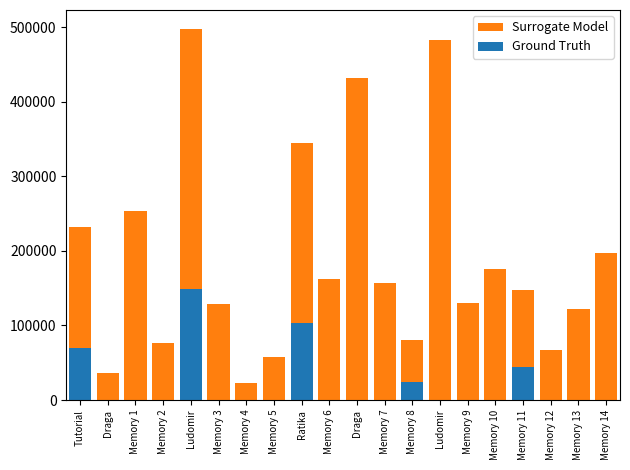

At Memory 3, list the series in order from largest to smallest.

Surrogate Model, Ground Truth